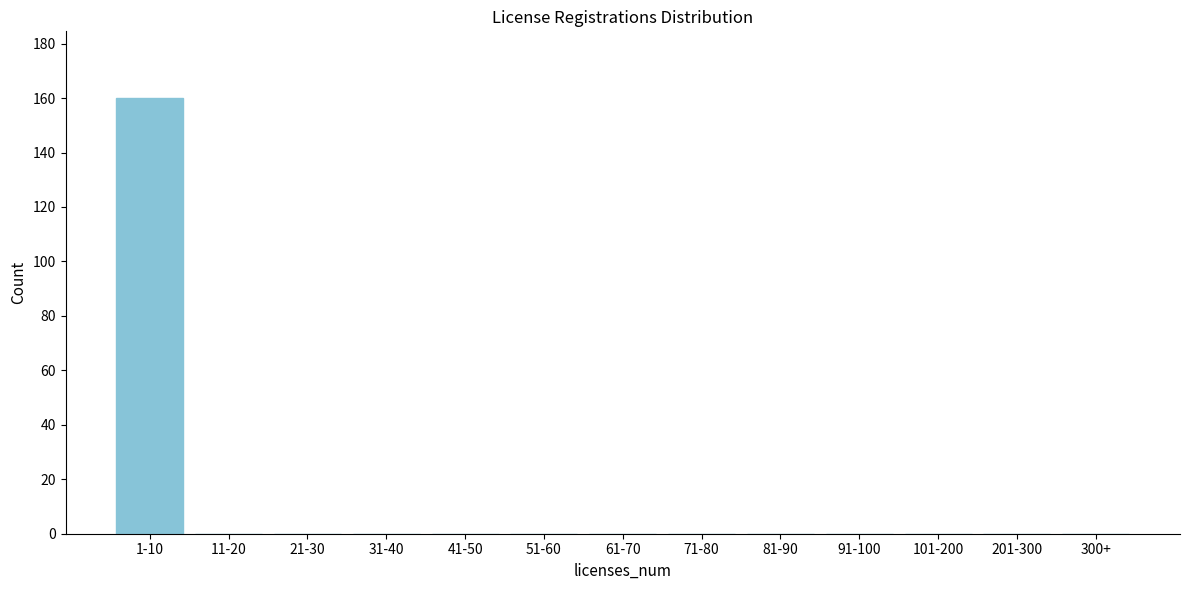

Reading left to right, list all the values displayed in this chart.

1-10=160	11-20=0	21-30=0	31-40=0	41-50=0	51-60=0	61-70=0	71-80=0	81-90=0	91-100=0	101-200=0	201-300=0	300+=0